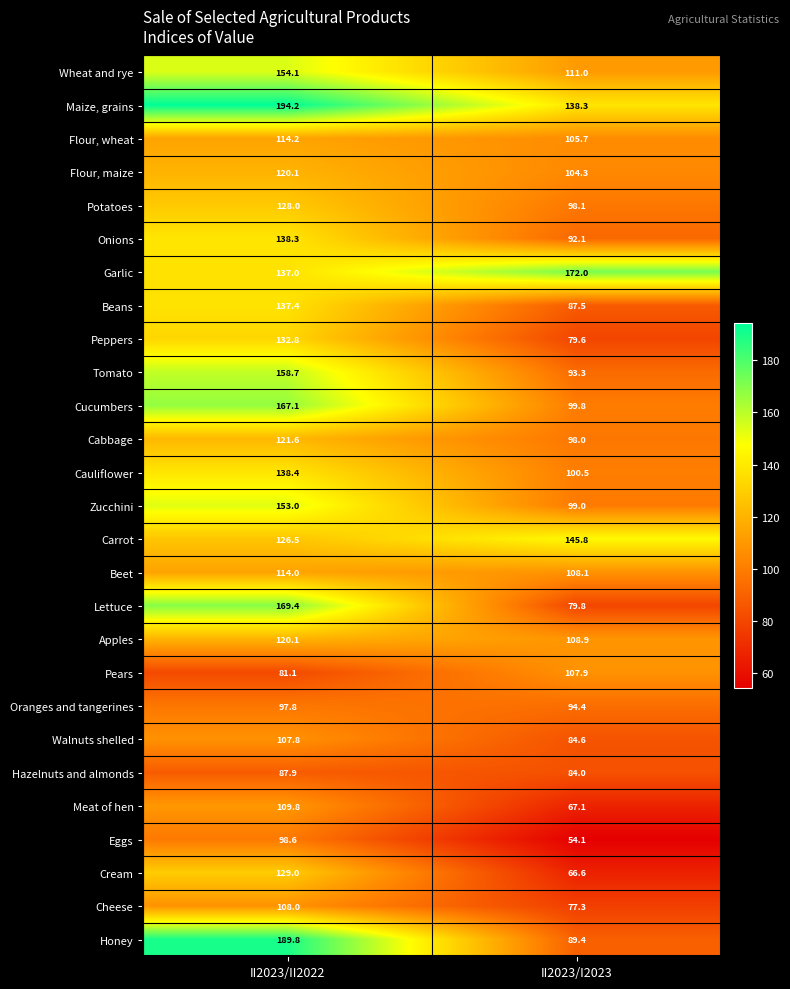

How many data points does each series have?

2